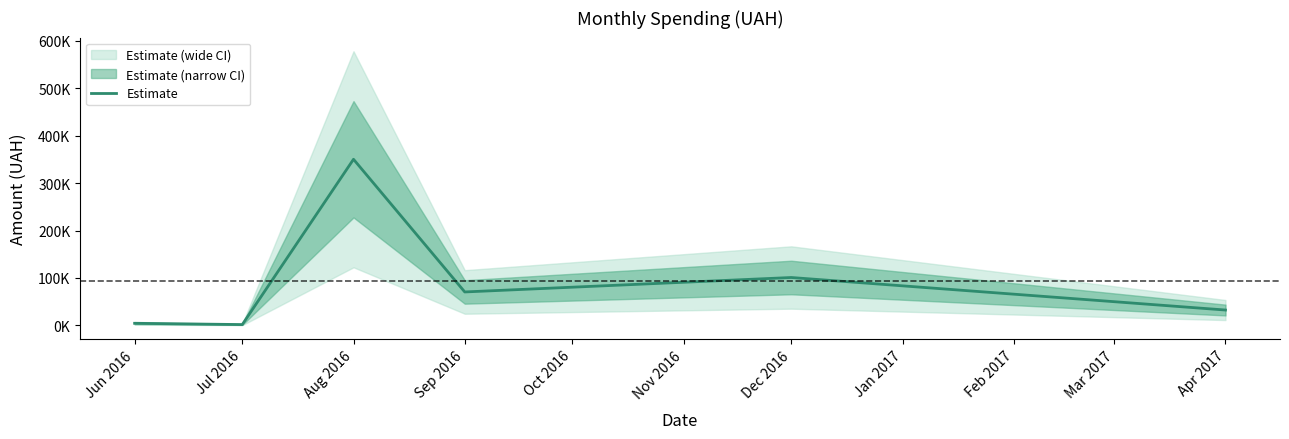

The chart shows a value of 20681.9 at Dec 2016. True or false?

False